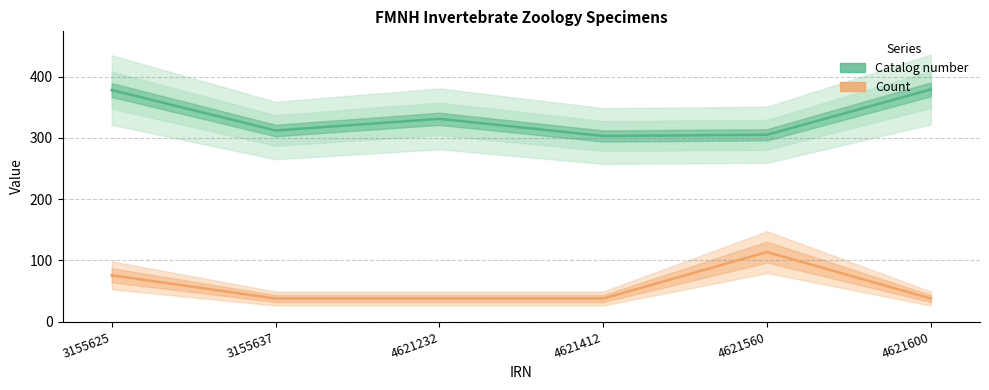

At which category does Catalog number reach its first local peak?

4621232